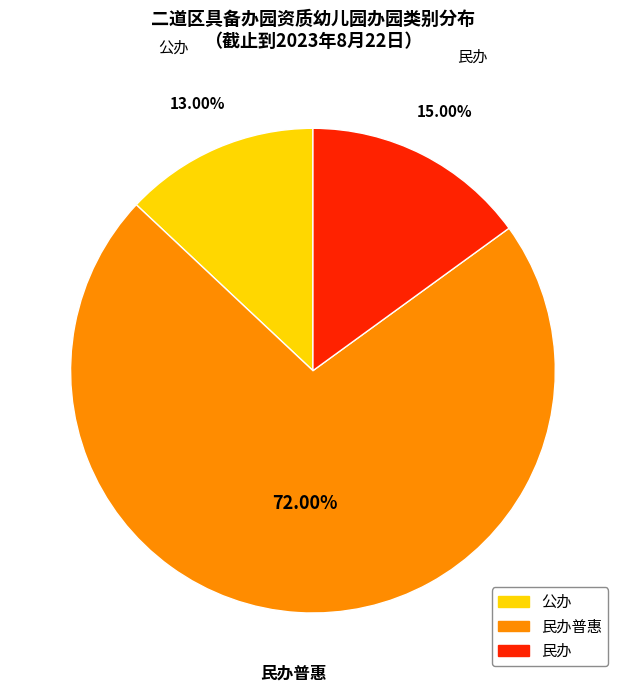

Does any single category account for the majority?

Yes